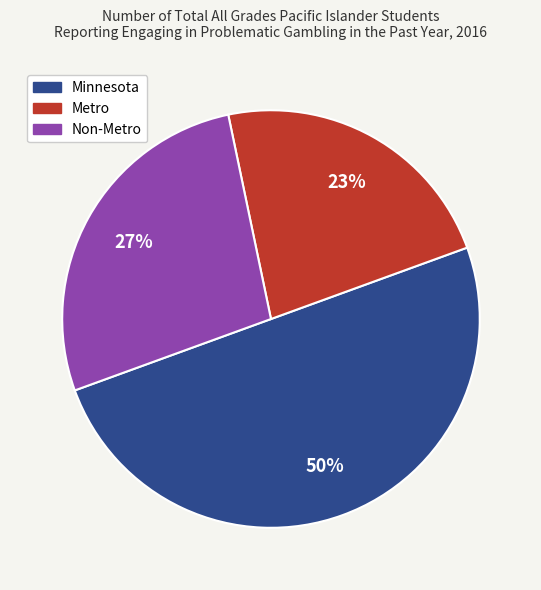

Does Metro represent more than half of the total?

No